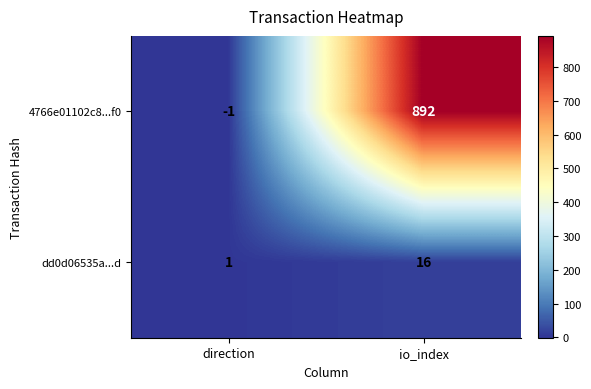

What is the sum of all 4766e01102c8...f0 values?

891